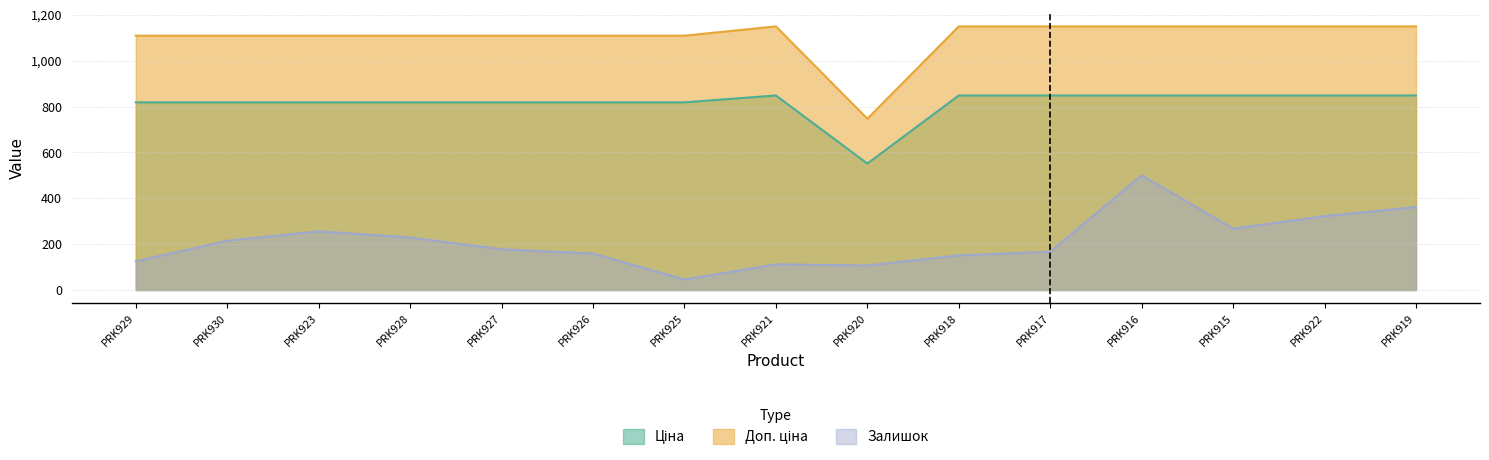

What is the total value across all series at PRK930?

2142.7